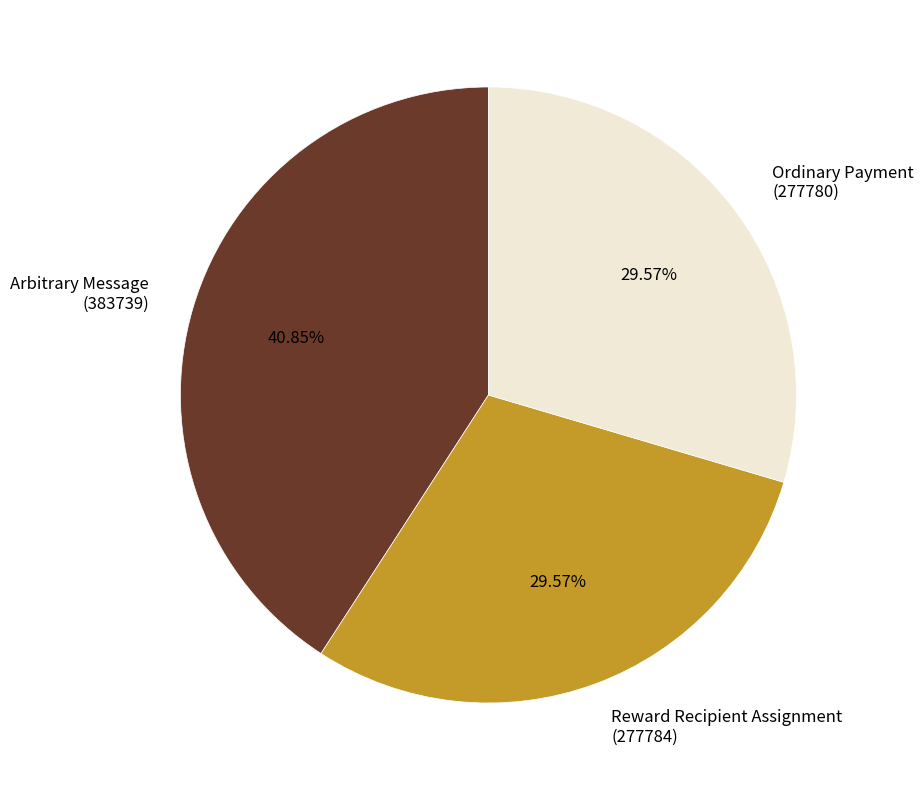

To the nearest percent, what is the difference between the largest and smallest slice percentages?

11%